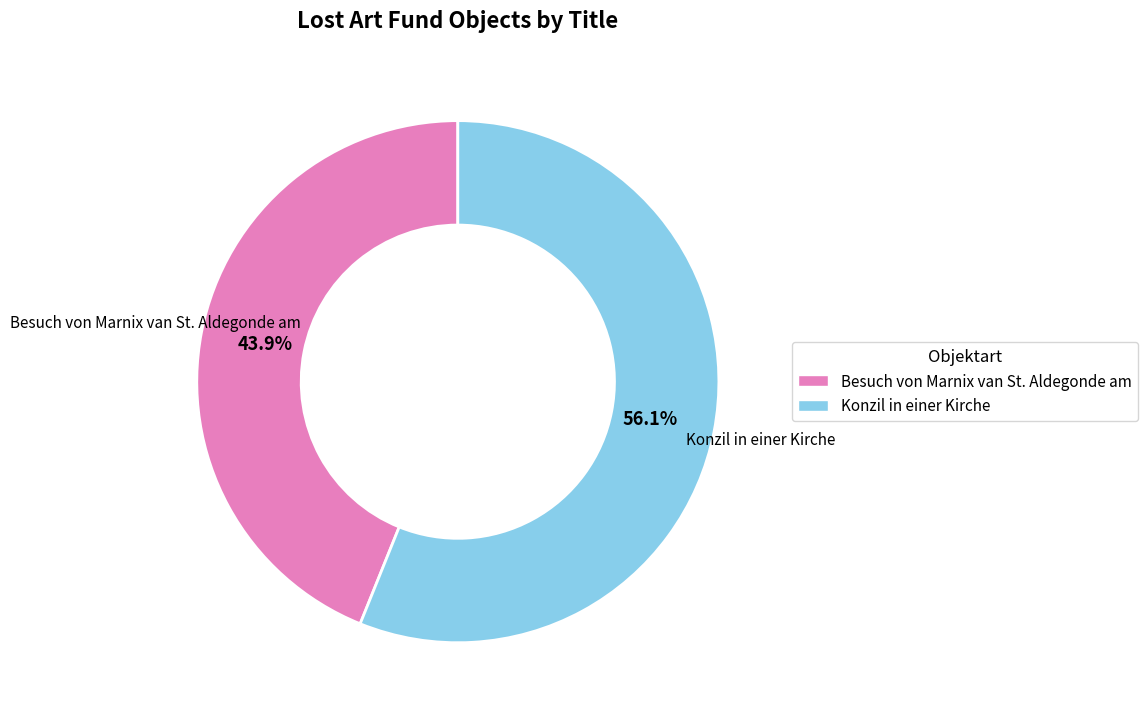

What is the ratio of the value at Besuch von Marnix van St. Aldegonde am to the value at Konzil in einer Kirche?

0.8